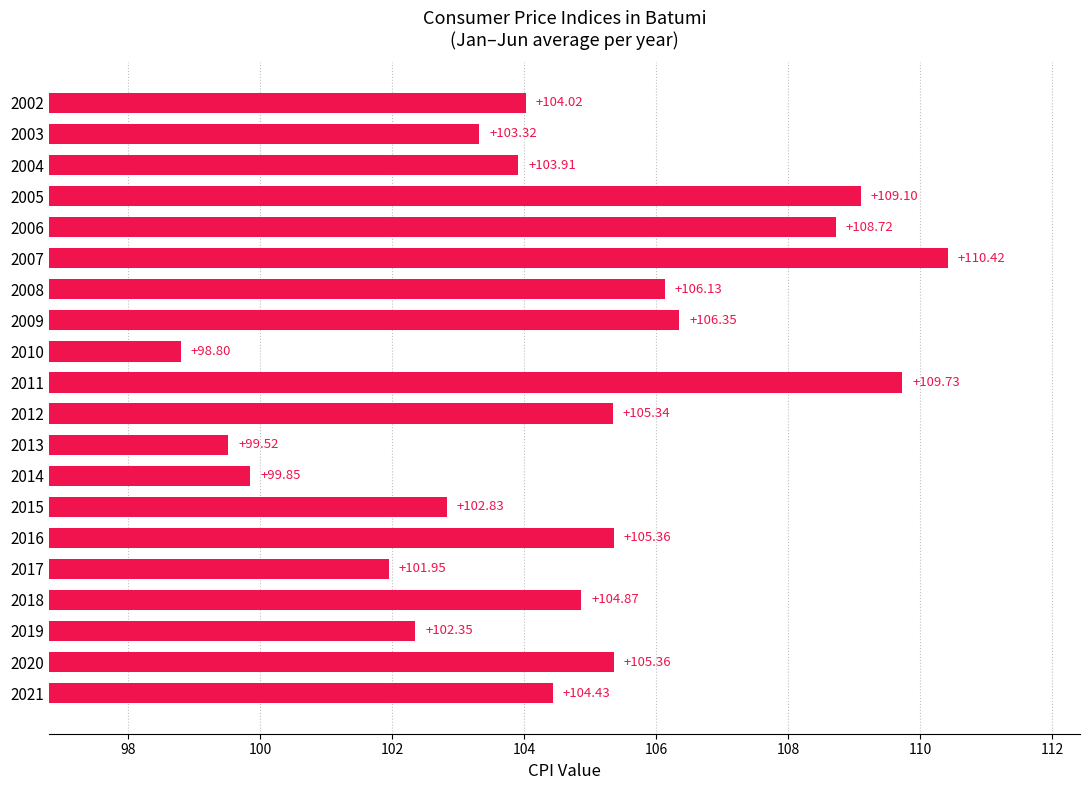

Which label corresponds to the largest value in the chart?

2007